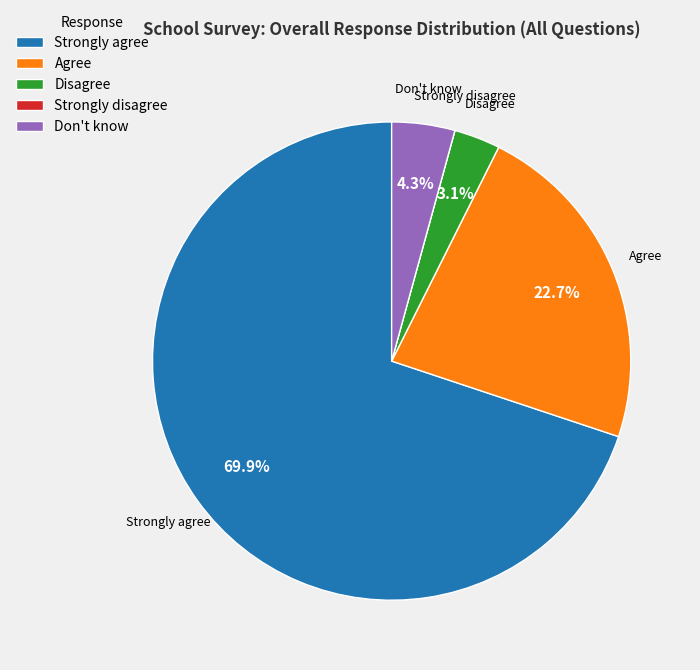

What percentage is NOT represented by Disagree?

96.9%